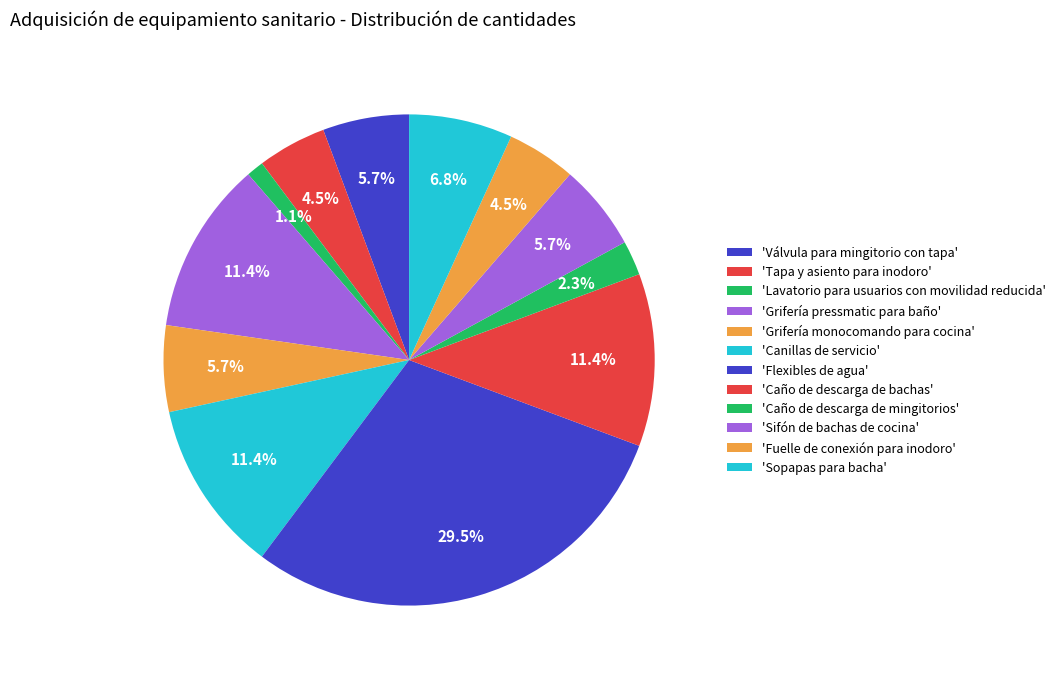

How many slices are in this pie chart?

12